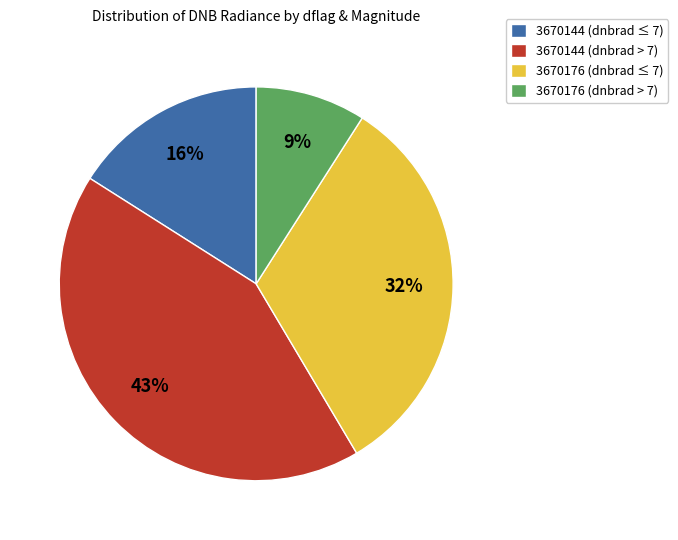

Count the number of slices in the pie.

4